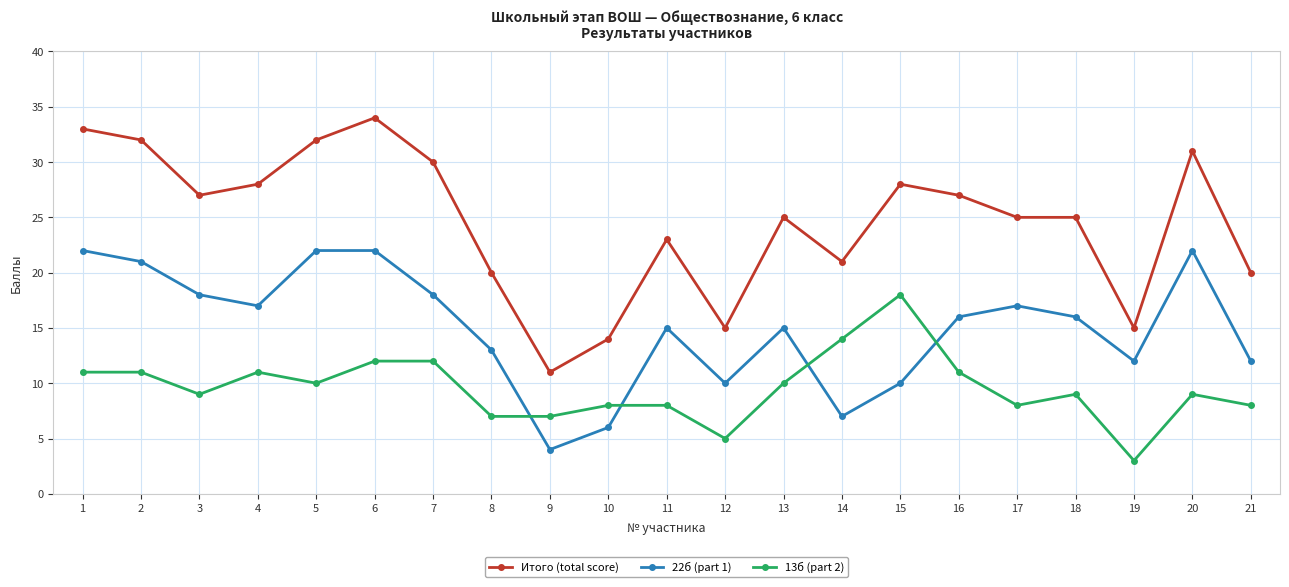

What is the value of the 22б (part 1) point at the 18th from the left?

16